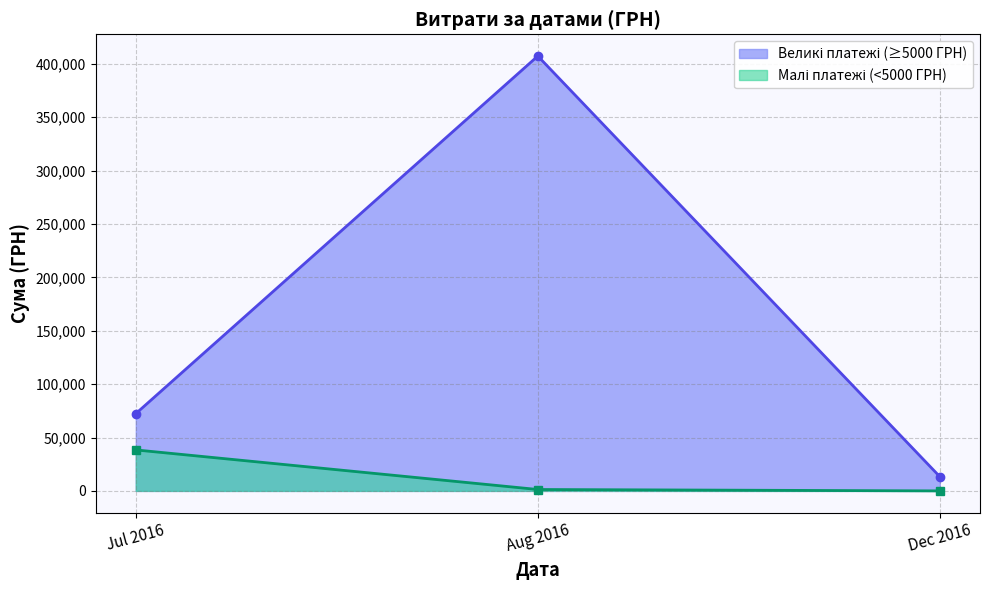

What is the minimum value shown in the chart?

0.0